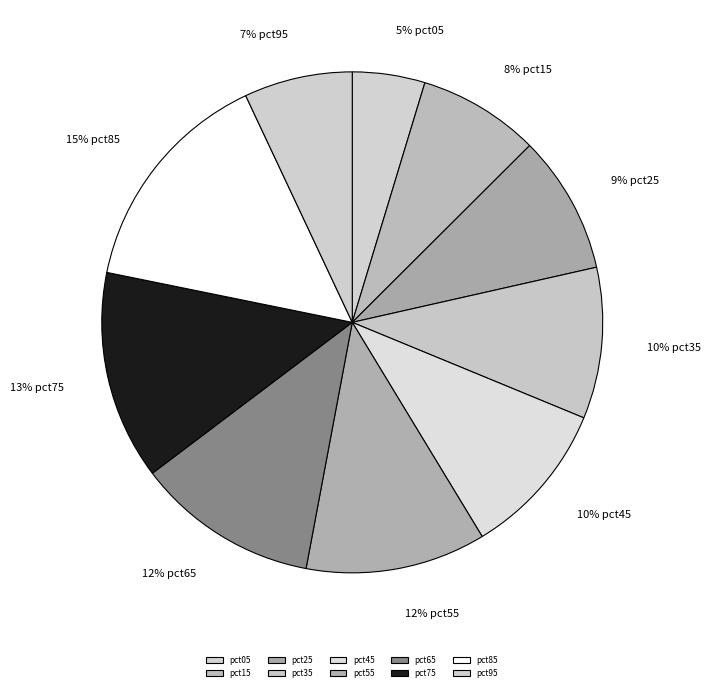

How many slices are in this pie chart?

10